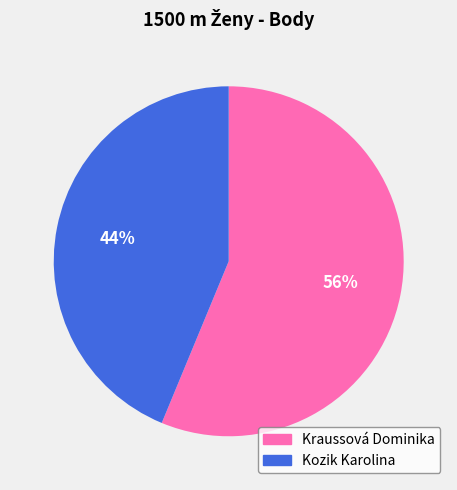

Between Kraussová Dominika and Kozik Karolina, which is larger?

Kraussová Dominika